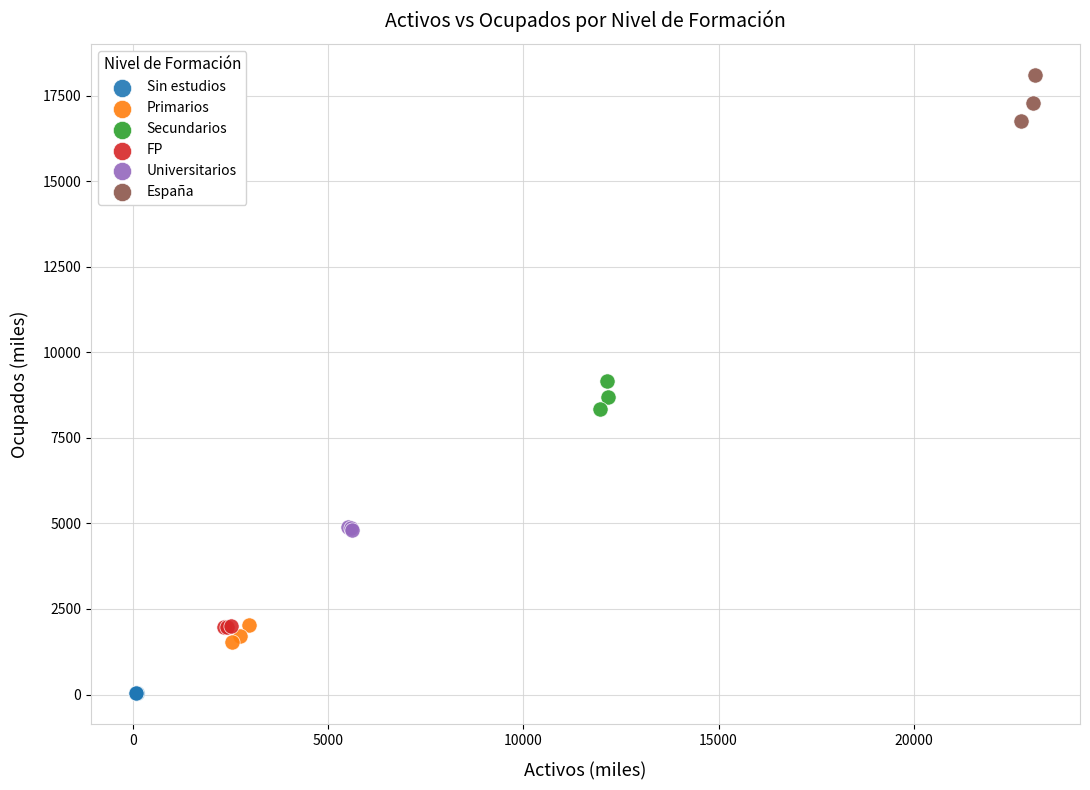

Which series contains the lowest Y value?

Sin estudios